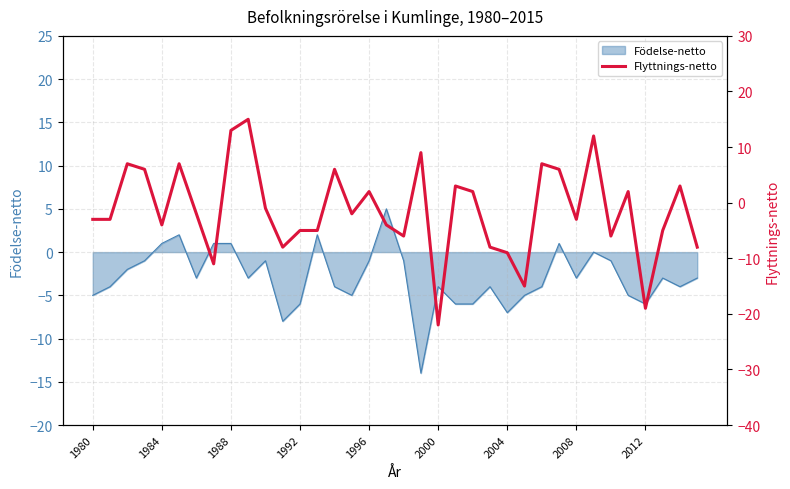

The value of Födelse-netto at 2012 is -6. True or false?

True